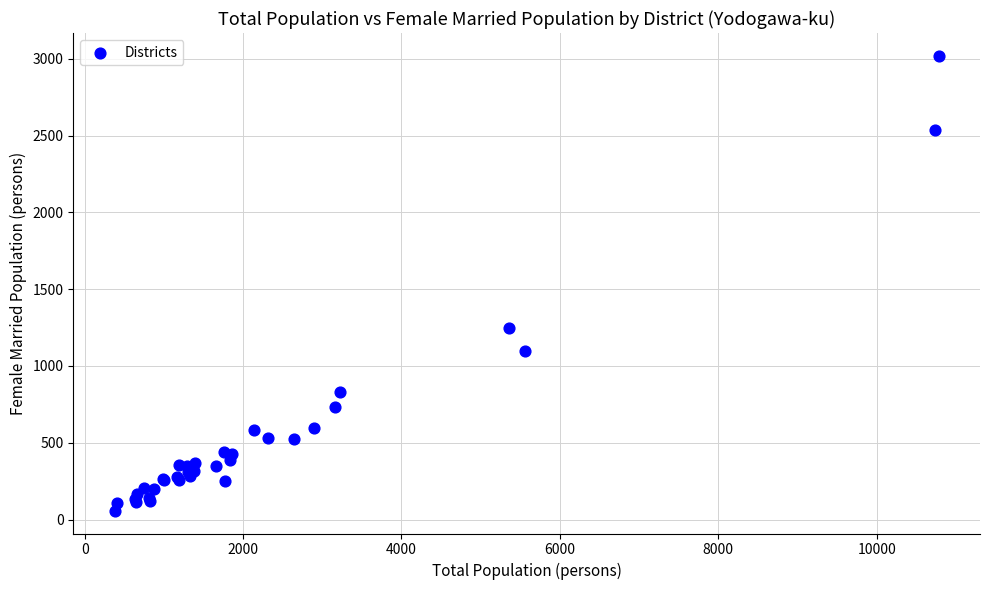

What Y value in the scatter plot is closest to 1538?

1249